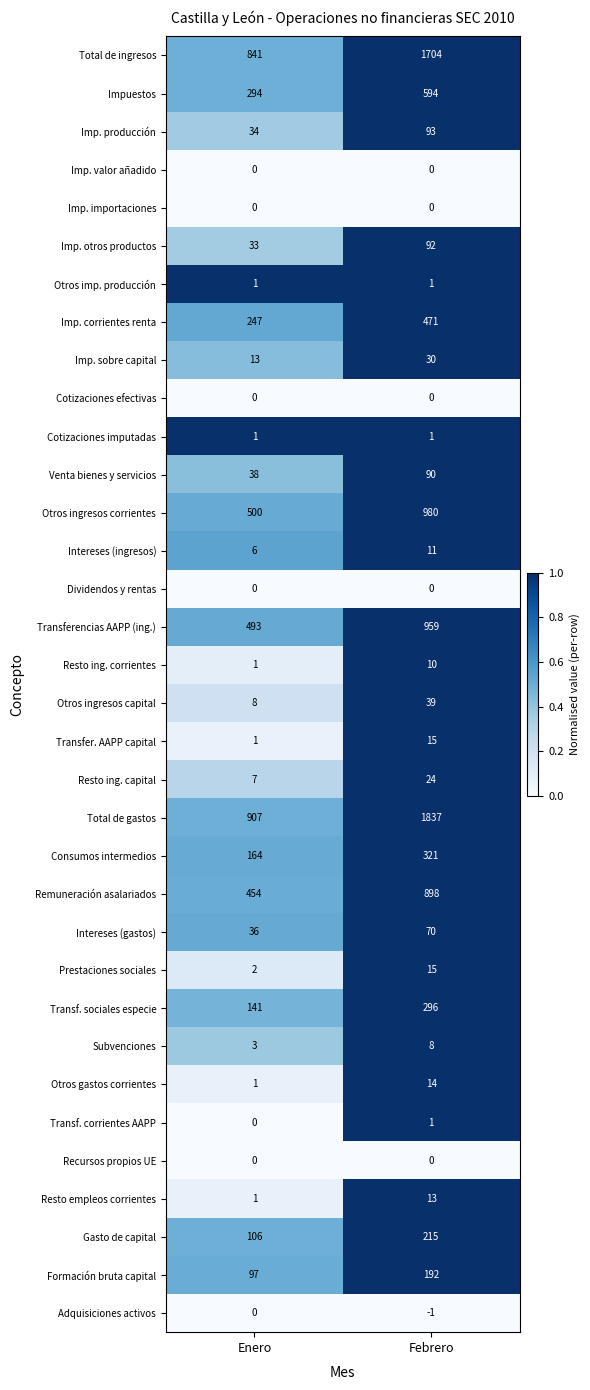

What is the average value of the Venta bienes y servicios series?

64